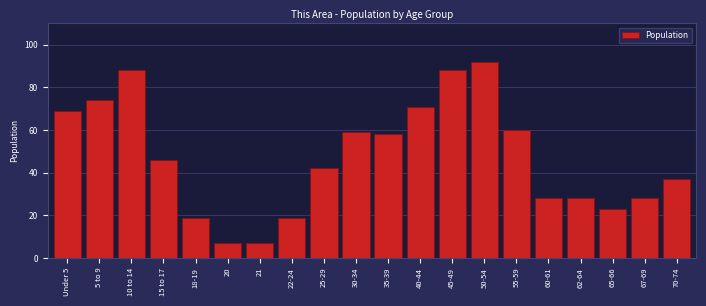

Reading left to right, transcribe all the data shown in this chart.

Under 5=69	5 to 9=74	10 to 14=88	15 to 17=46	18-19=19	20=7	21=7	22-24=19	25-29=42	30-34=59	35-39=58	40-44=71	45-49=88	50-54=92	55-59=60	60-61=28	62-64=28	65-66=23	67-69=28	70-74=37